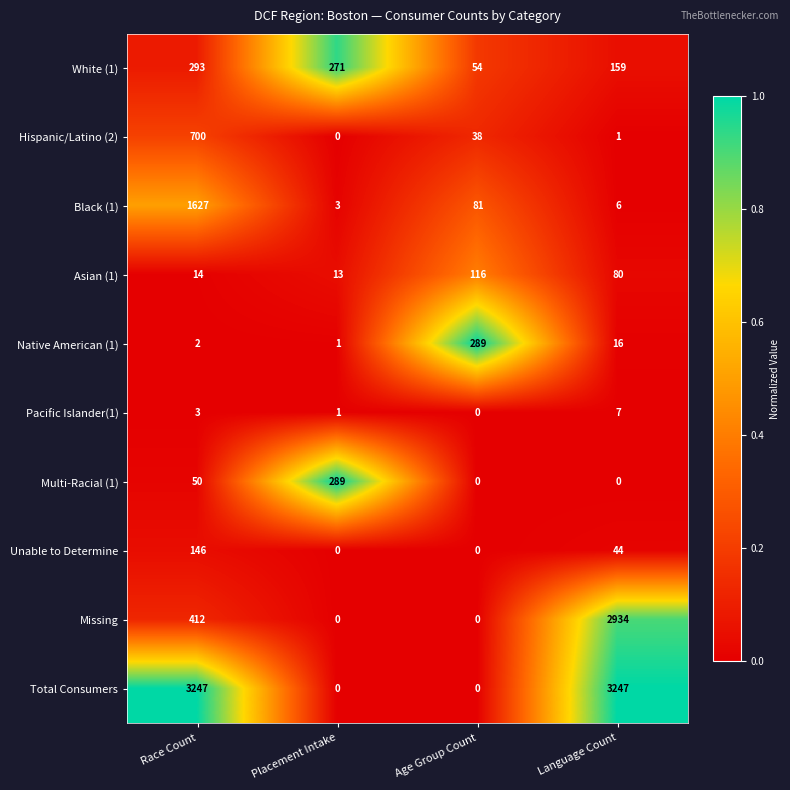

Is the value of Hispanic/Latino (2) at Placement Intake greater than the value of Pacific Islander(1) at Language Count?

No